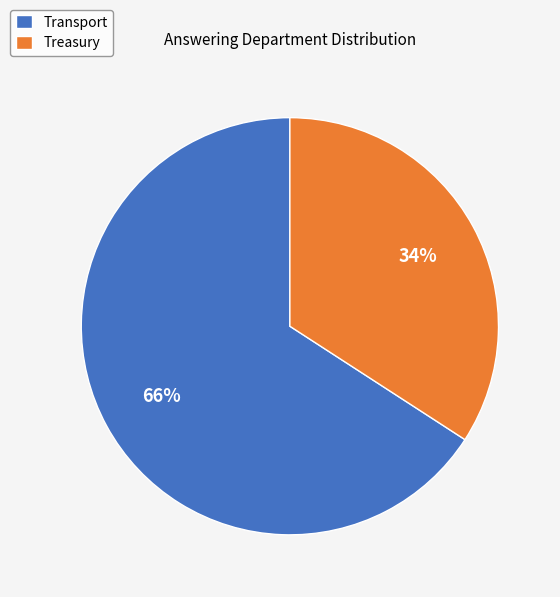

Is there any slice that represents more than half of the pie?

Yes